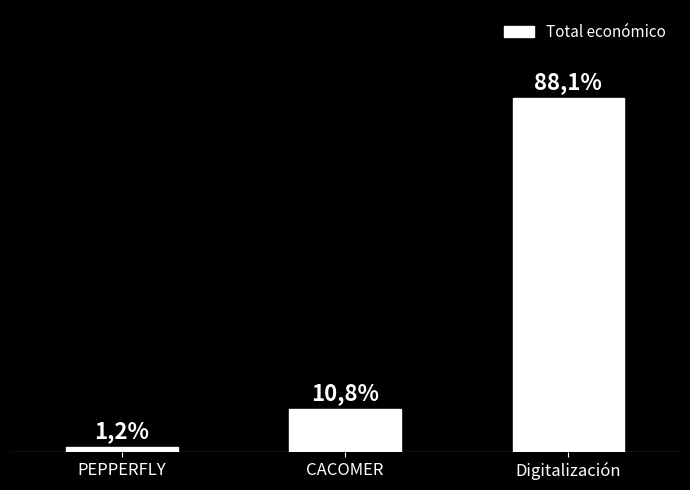

What is the change in value from CACOMER to Digitalización?

+516346